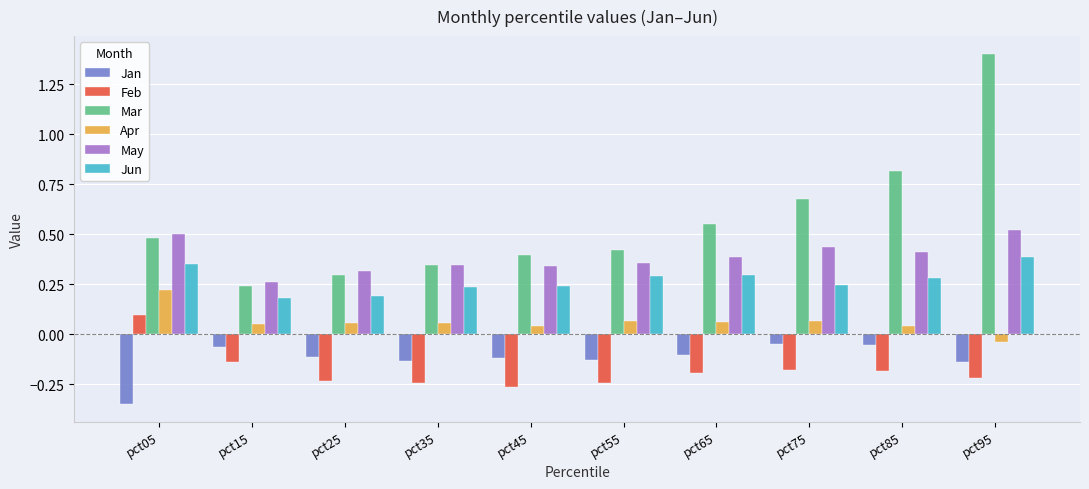

At which label is May closest to 0?

pct15